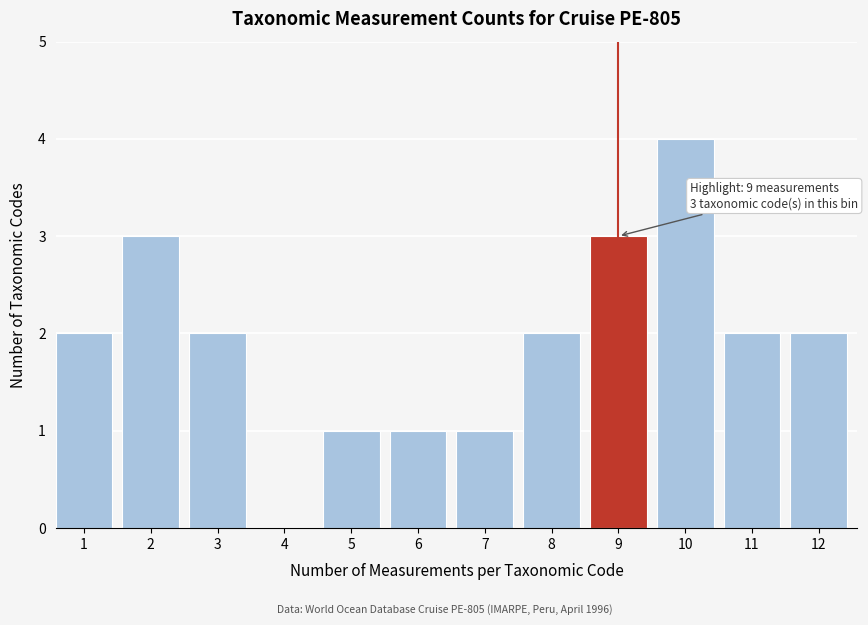

Reading left to right, transcribe all the data shown in this chart.

1=2	2=3	3=2	4=0	5=1	6=1	7=1	8=2	9=3	10=4	11=2	12=2